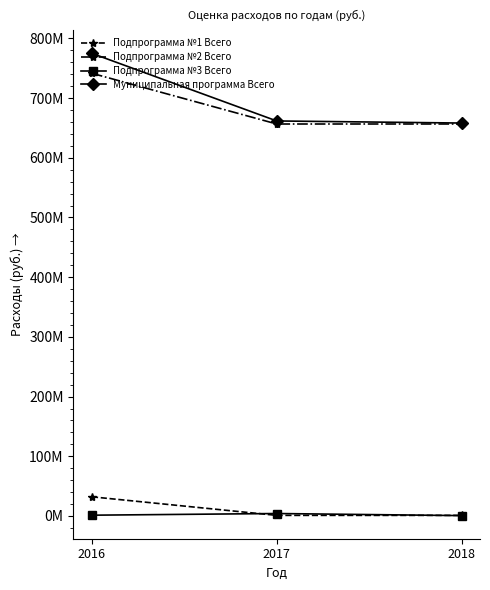

What are all the series names shown in the legend?

Подпрограмма №1 Всего, Подпрограмма №2 Всего, Подпрограмма №3 Всего, Муниципальная программа Всего